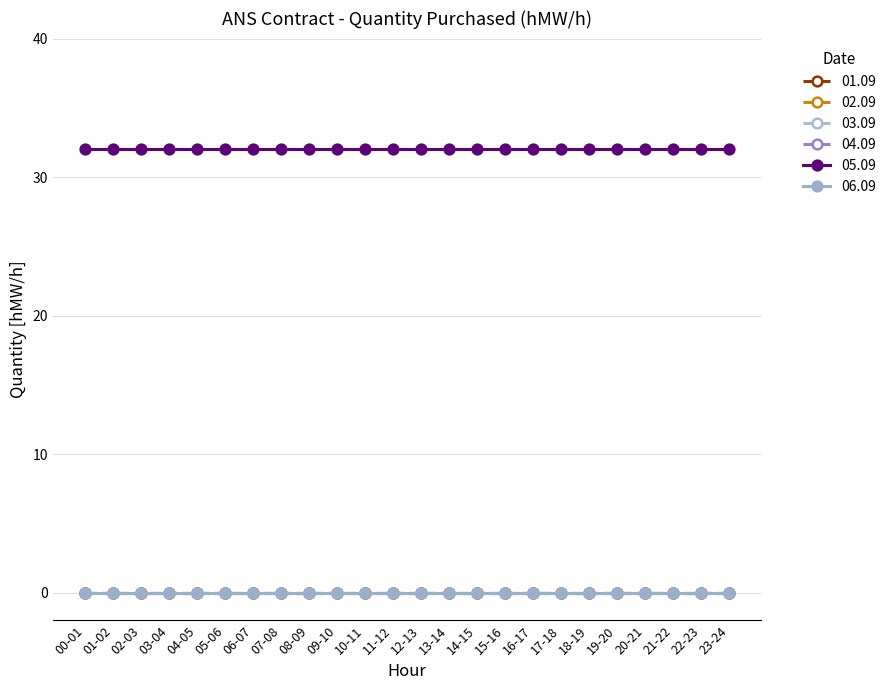

Reading left to right, transcribe all the data shown in this chart.

01.09: 0	0	0	0	0	0	0	0	0	0	0	0	0	0	0	0	0	0	0	0	0	0	0	0
02.09: 0	0	0	0	0	0	0	0	0	0	0	0	0	0	0	0	0	0	0	0	0	0	0	0
03.09: 0	0	0	0	0	0	0	0	0	0	0	0	0	0	0	0	0	0	0	0	0	0	0	0
04.09: 0	0	0	0	0	0	0	0	0	0	0	0	0	0	0	0	0	0	0	0	0	0	0	0
05.09: 32	32	32	32	32	32	32	32	32	32	32	32	32	32	32	32	32	32	32	32	32	32	32	32
06.09: 0	0	0	0	0	0	0	0	0	0	0	0	0	0	0	0	0	0	0	0	0	0	0	0